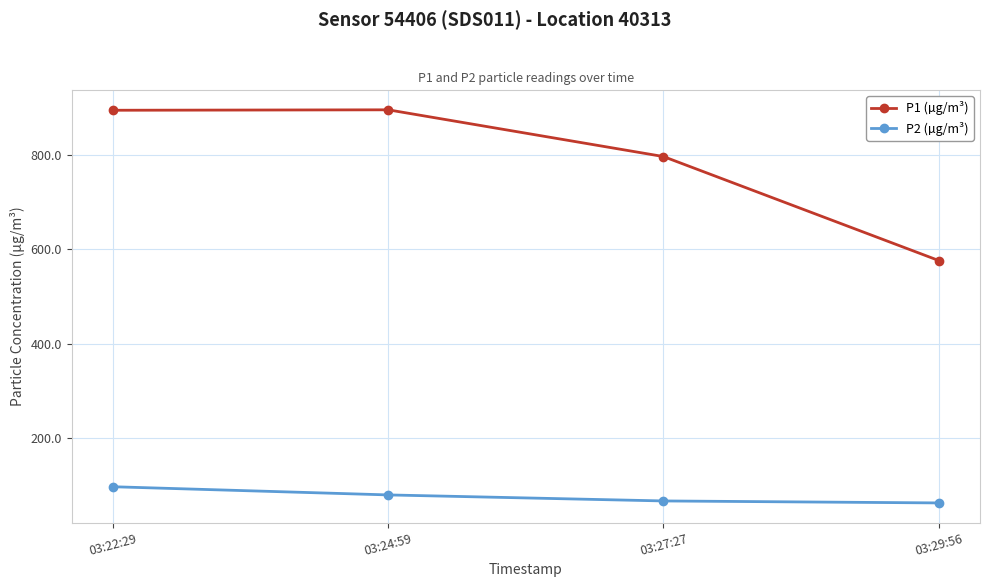

What is the difference between the highest and lowest values at 03:24:59?

816.2